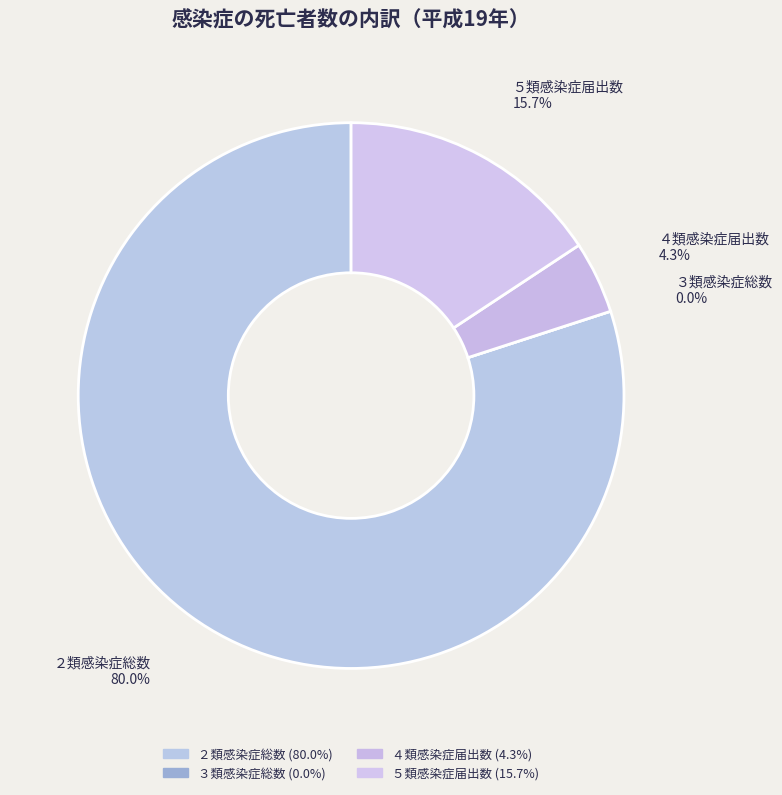

How many slices are in this pie chart?

4